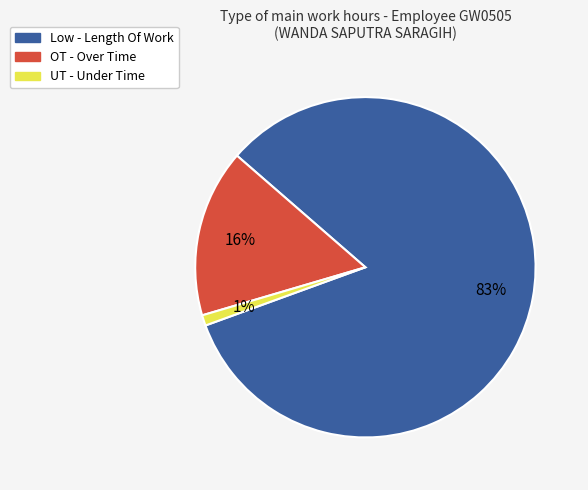

The UT - Under Time slice represents 1% of the pie. True or false?

True